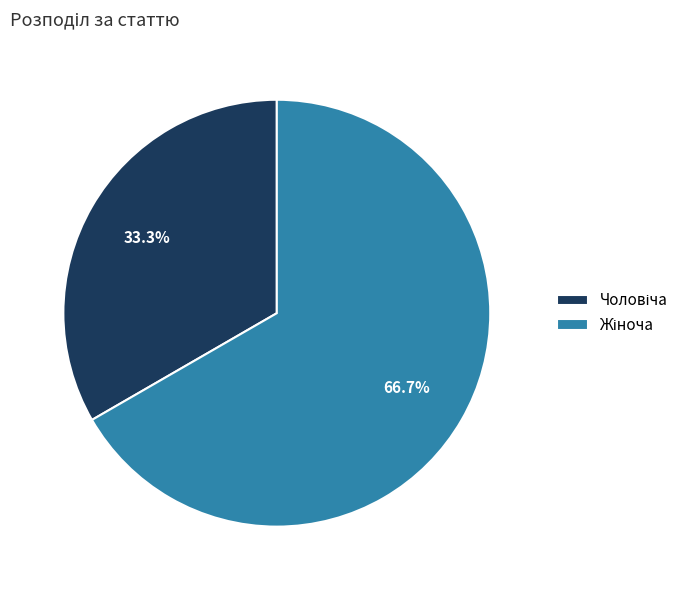

Is there any slice that represents more than half of the pie?

Yes